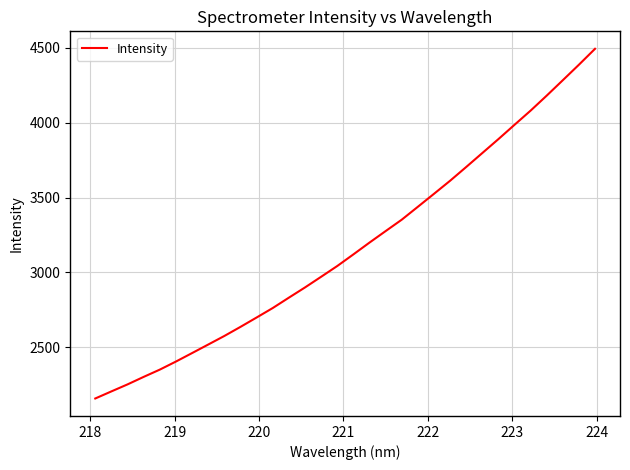

What is the difference between the maximum and minimum values?

2336.4